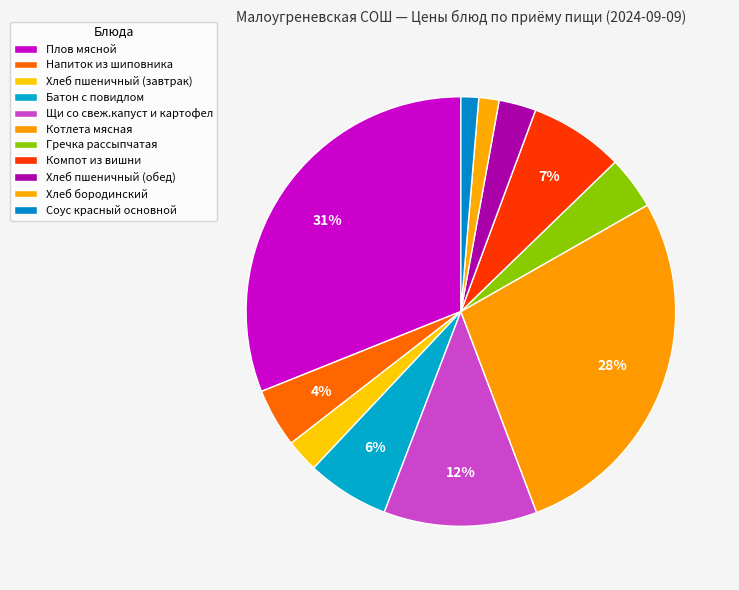

Count the number of slices in the pie.

11